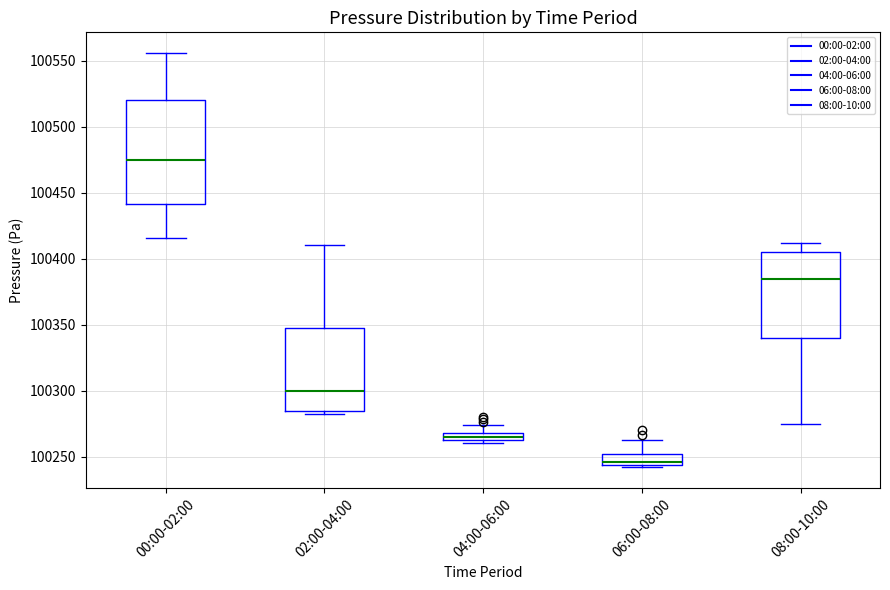

Which box is the tallest, from its lower edge to its upper edge?

00:00-02:00